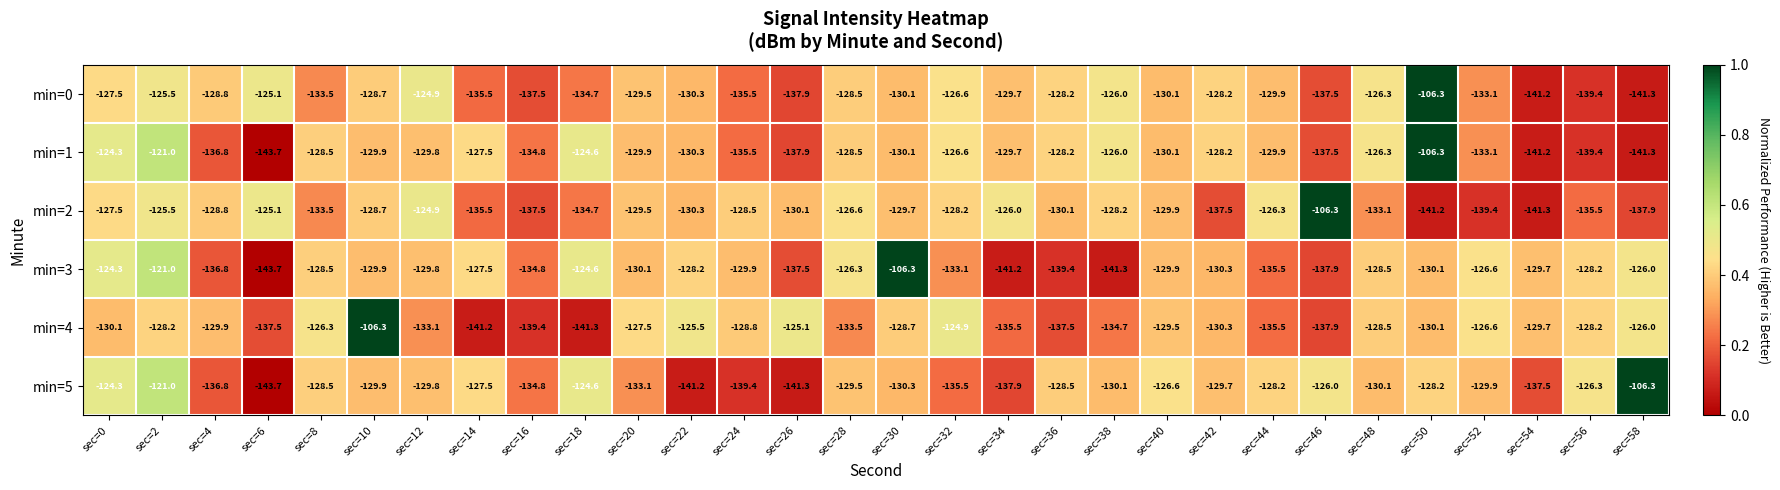

Which series changed the most between sec=8 and sec=48?

min=0